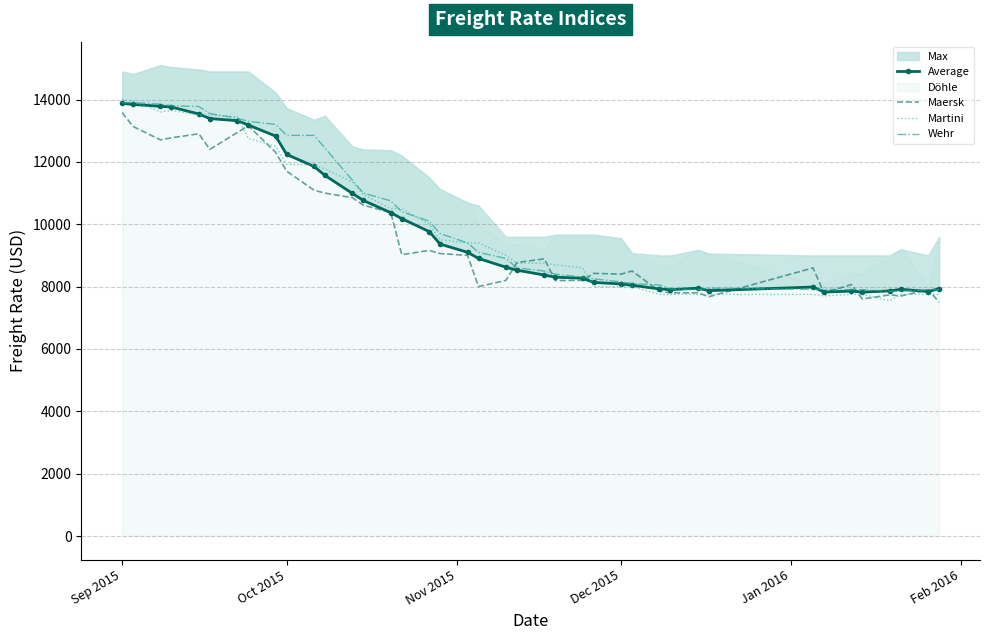

Does the chart have visible grid lines?

Yes